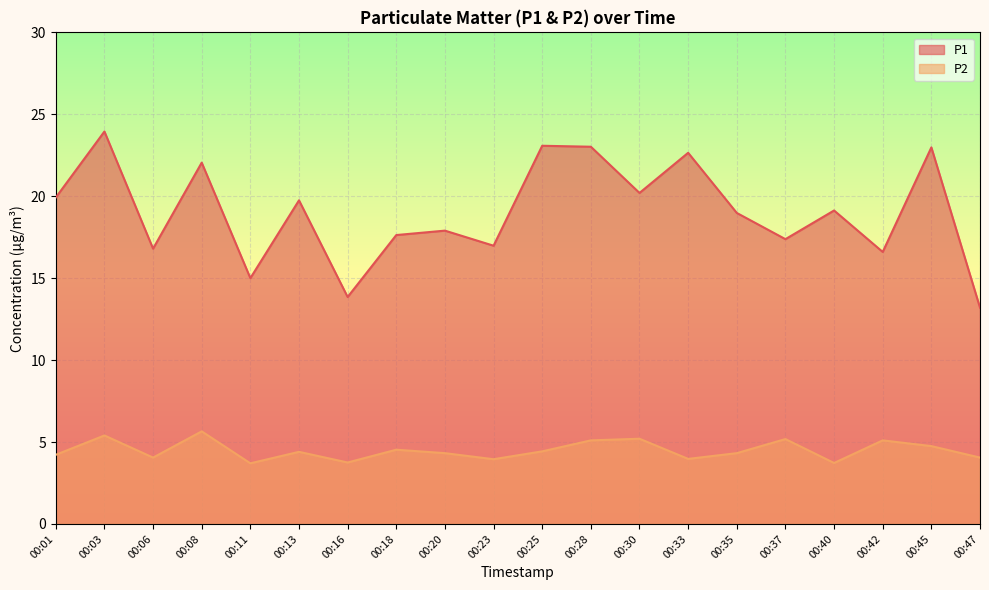

At which label does P2 first exceed 4?

00:01